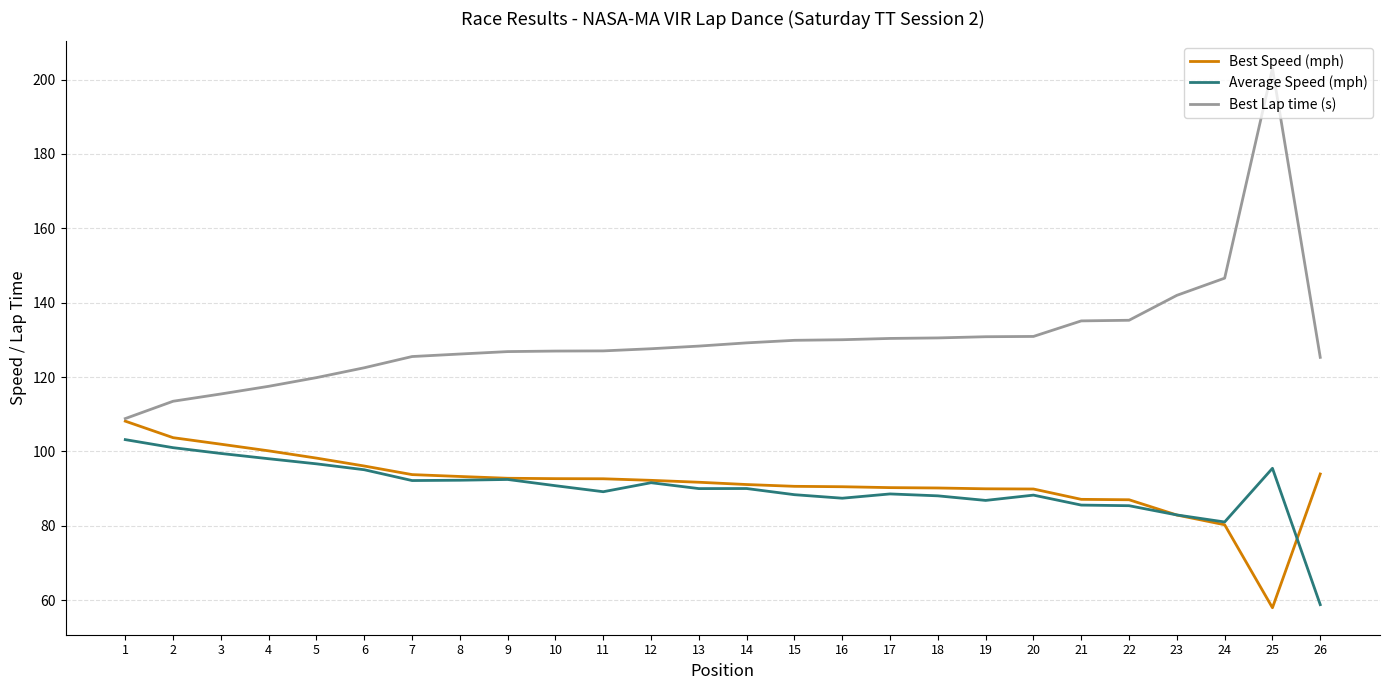

What value does the Best Speed (mph) series have at 20?

89.9